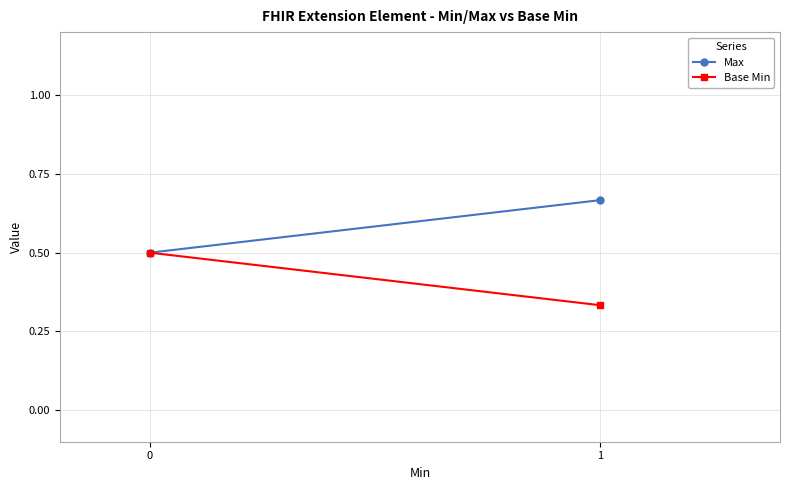

What value does the Base Min series have at 0?

0.5